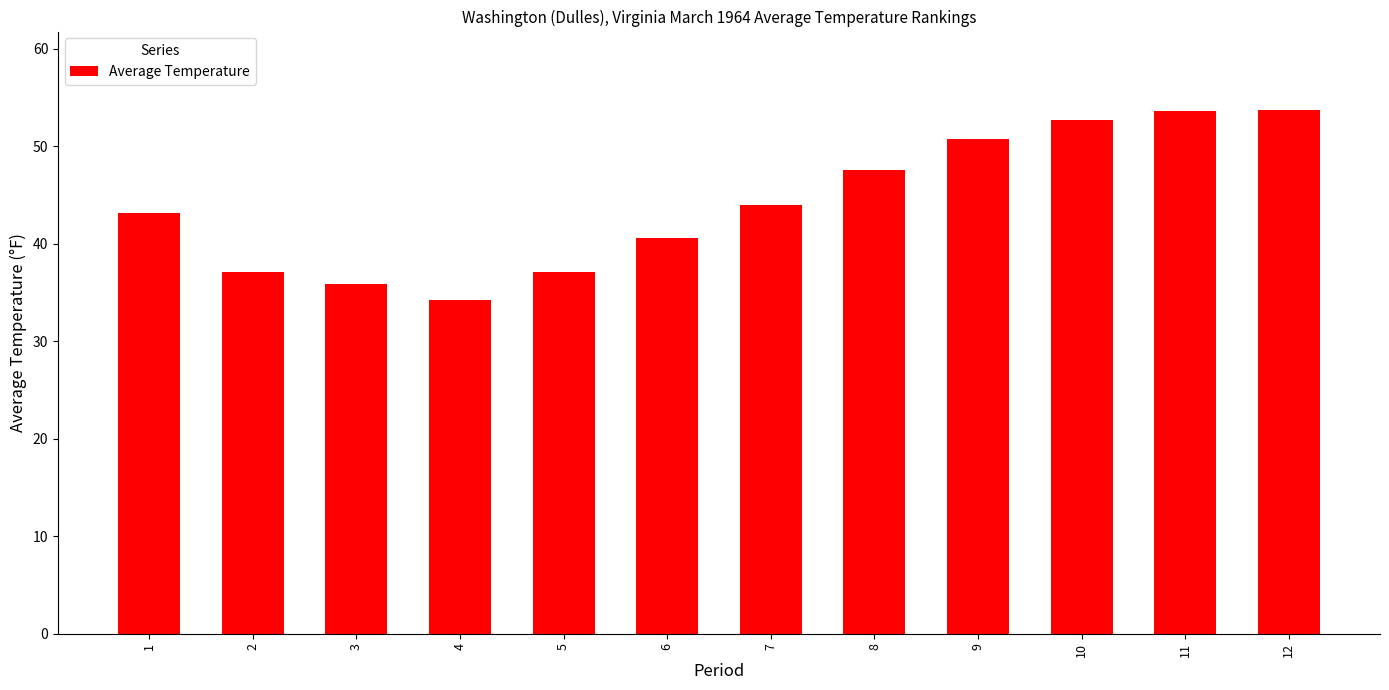

Which category has the lowest value across all series?

4